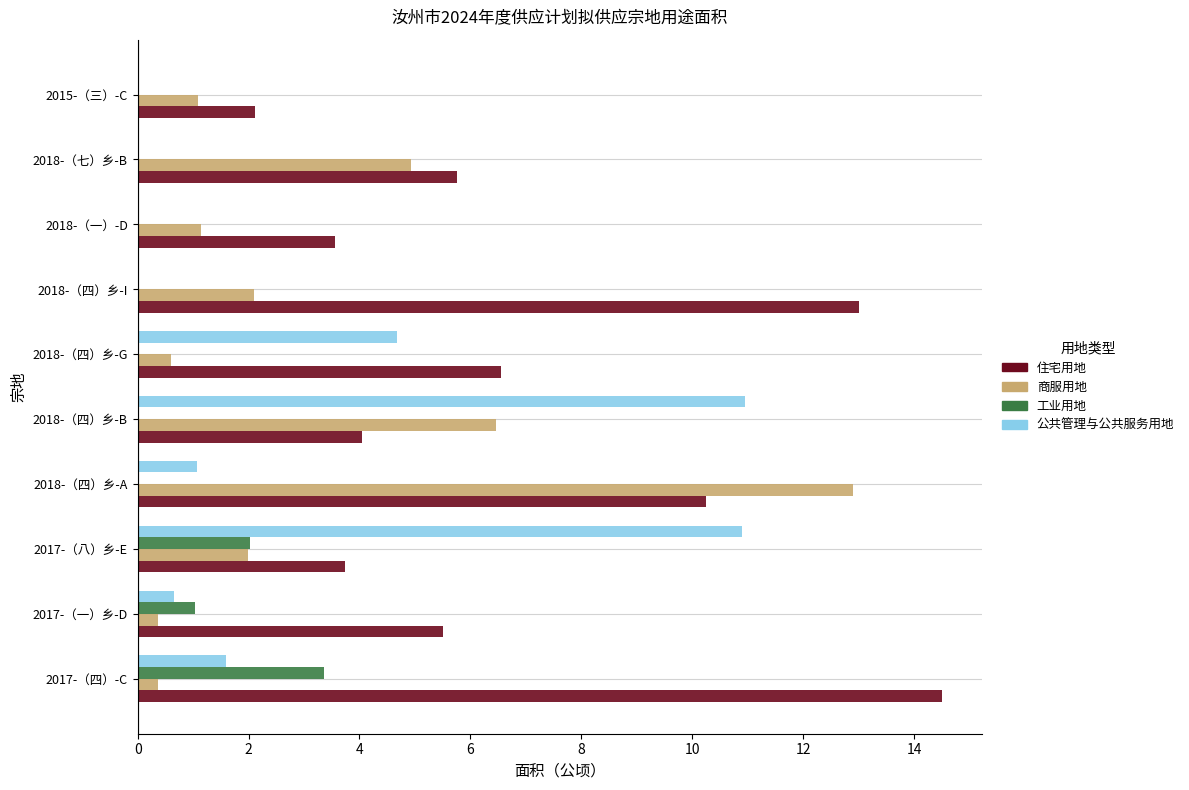

At which label is 住宅用地 closest to 8?

2018-（四）乡-G